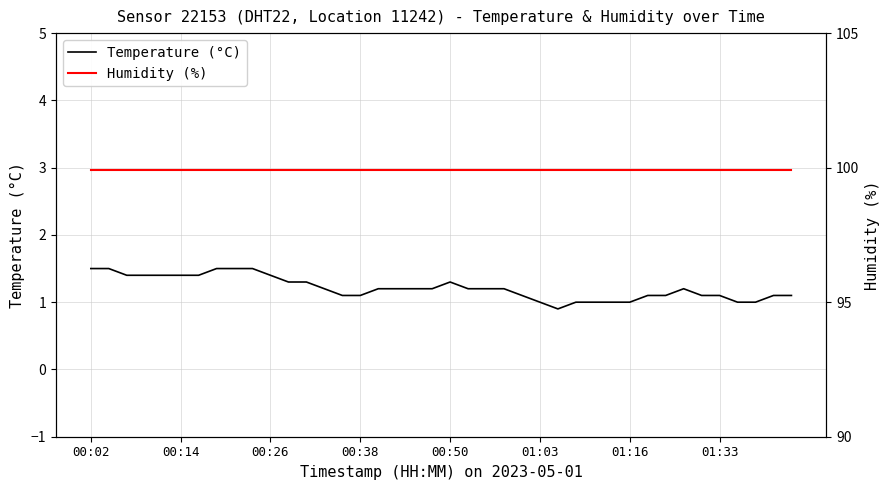

What is the highest value of the Temperature (°C) series?

1.5